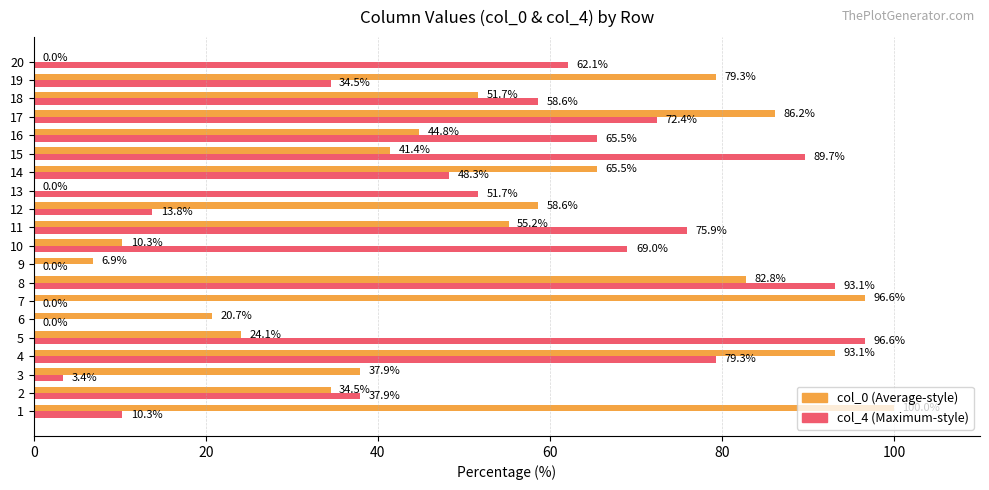

What is the total value across all series at 9?

6.9